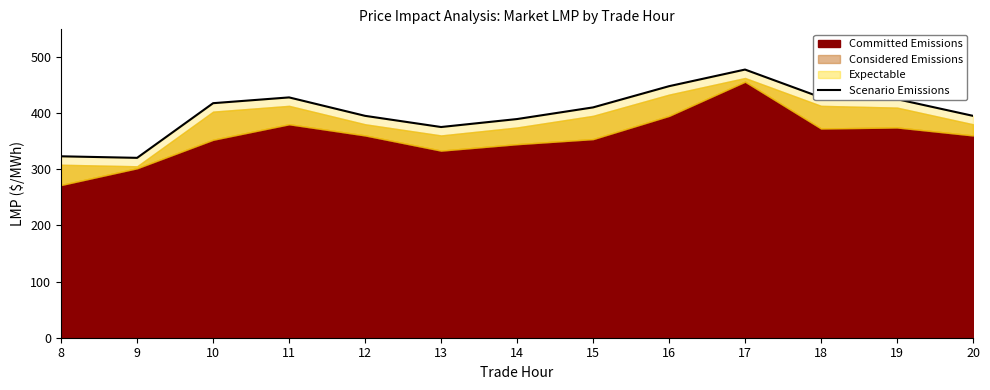

Reading left to right, what are all the values shown in this chart?

8=323.1	9=320.3	10=417.7	11=427.9	12=395.1	13=375.2	14=389.4	15=410.2	16=447.9	17=477.5	18=427.9	19=424.8	20=395.1